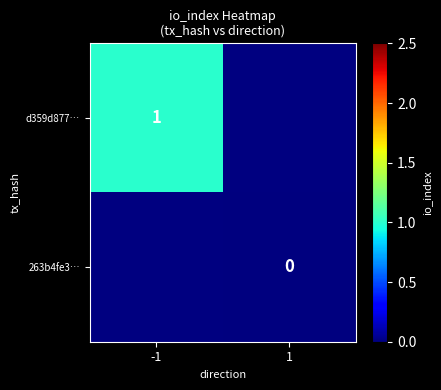

True or false: d359d877… has a value of 1 at -1.

True